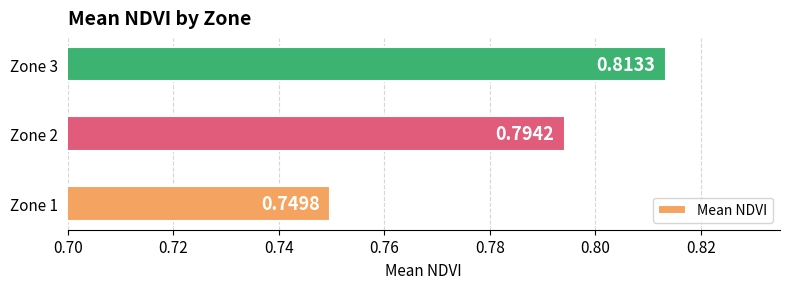

Rank the categories by value from lowest to highest.

Zone 1, Zone 2, Zone 3